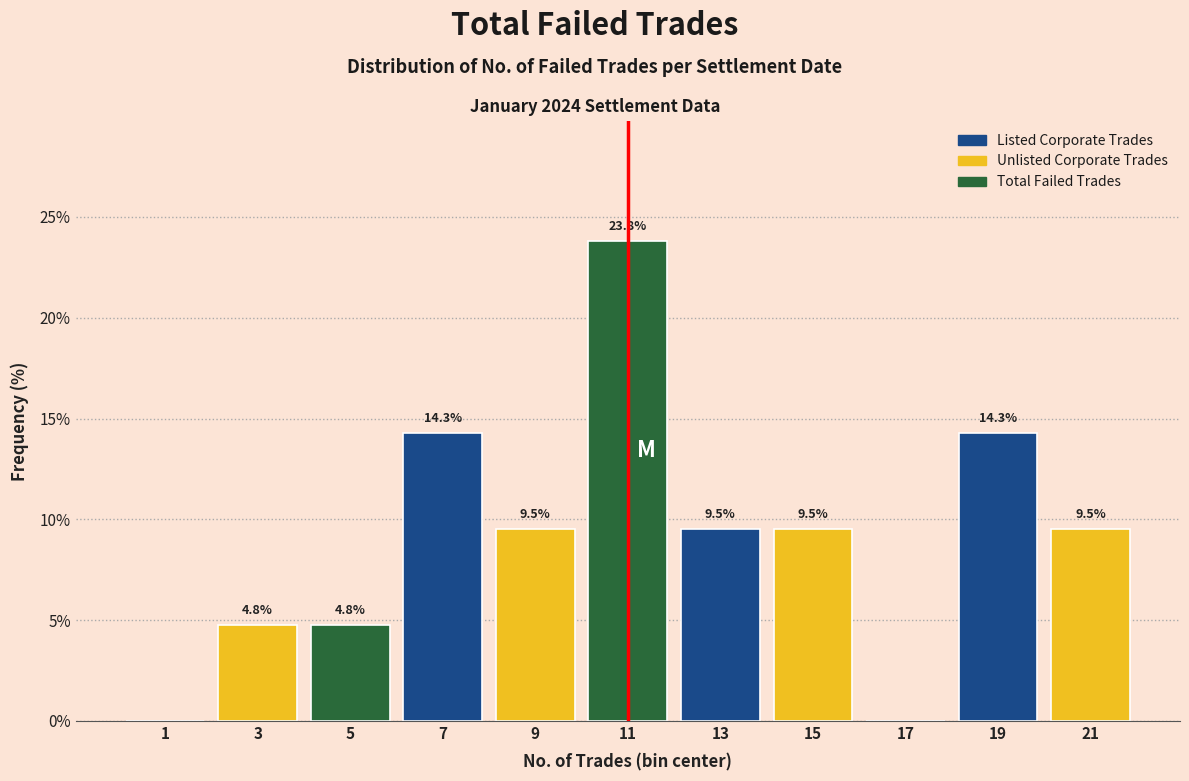

Over which range of the x-axis is the bar tallest?

10 to 12